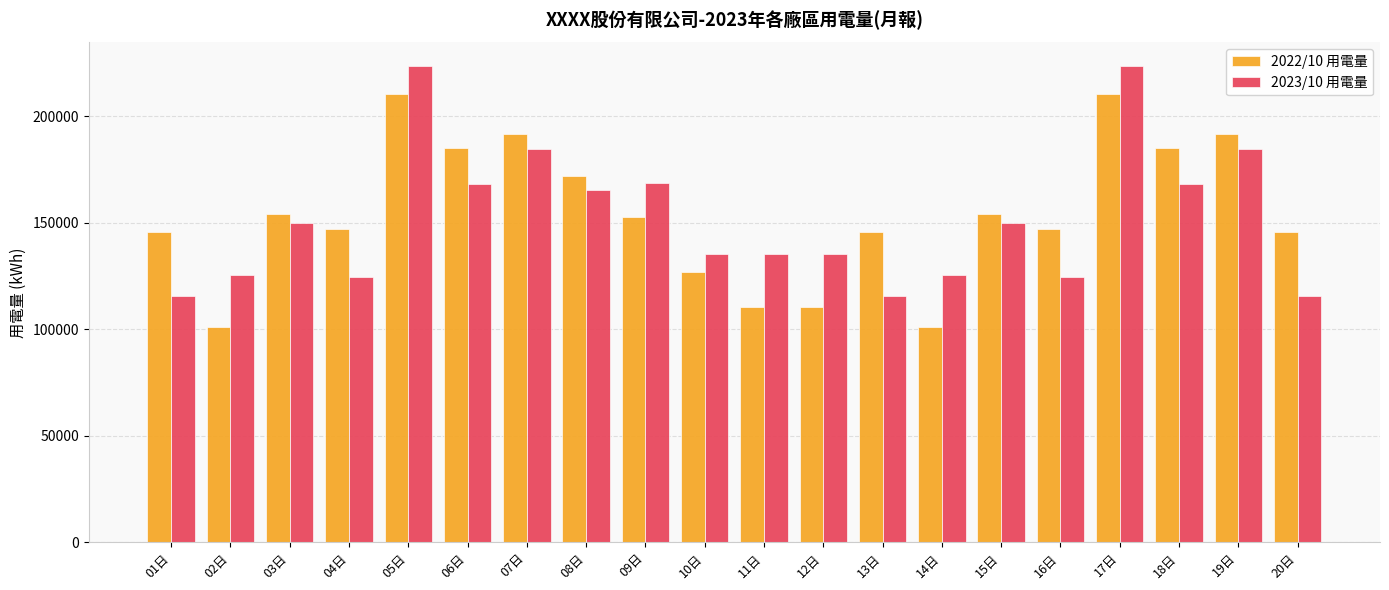

How many bars are there in each group?

2